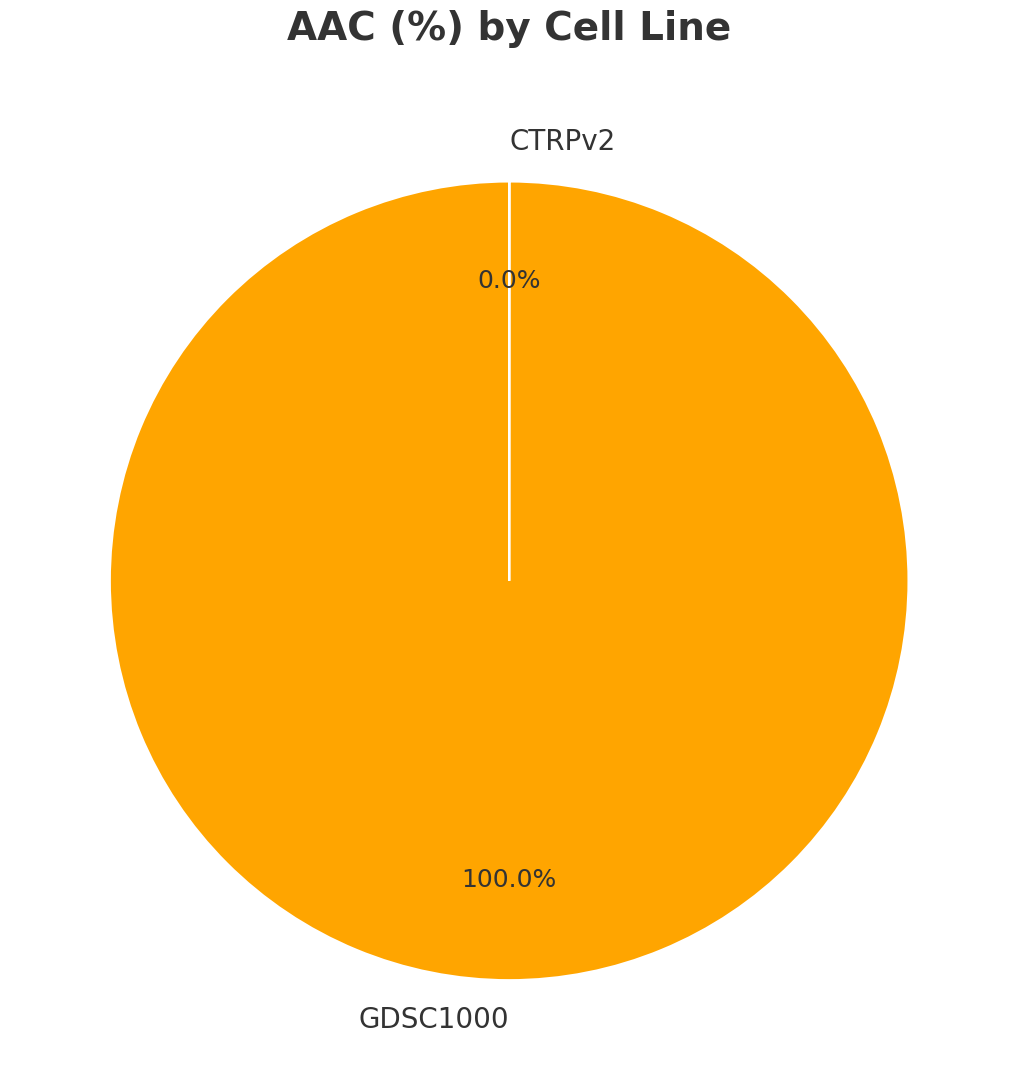

Count the number of slices in the pie.

2